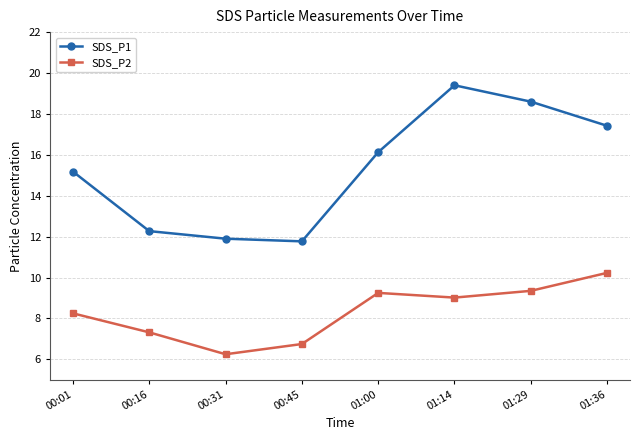

True or false: SDS_P2 and SDS_P1 cross at least once.

False